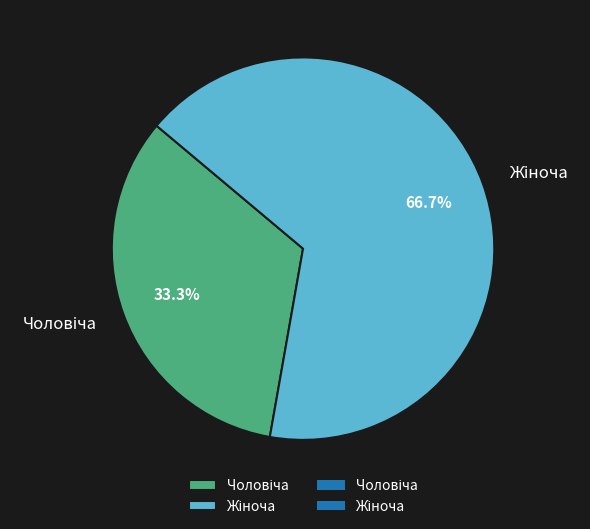

Does any single category account for the majority?

Yes